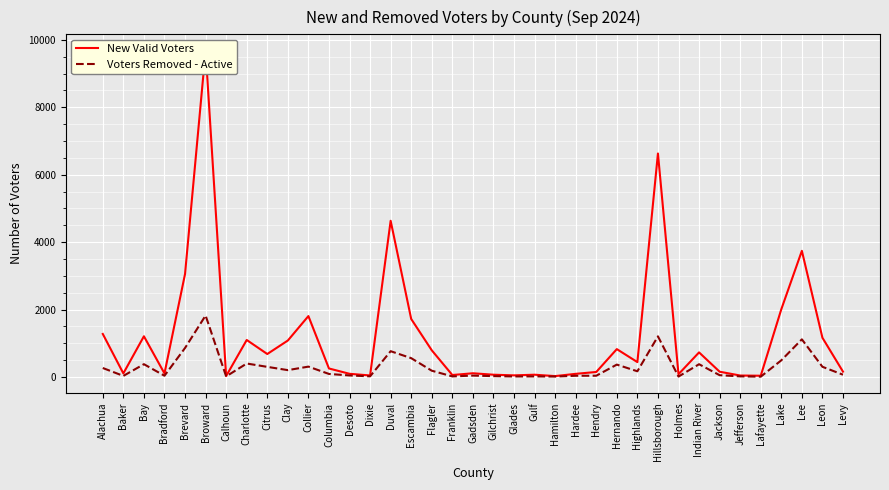

What is the minimum value for New Valid Voters?

26